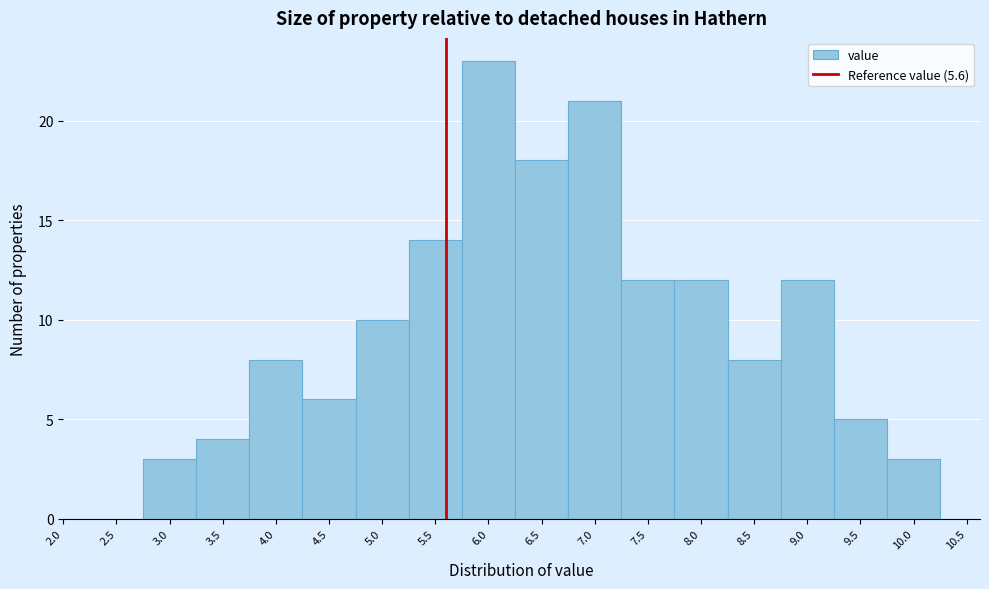

Reading left to right, list every bar in this chart as the range it spans on the x-axis followed by its height. The values are not printed on the chart, so give them approximately, as read against the axis.

2.75 to 3.25: 3
3.25 to 3.75: 4
3.75 to 4.25: 8
4.25 to 4.75: 6
4.75 to 5.25: 10
5.25 to 5.75: 14
5.75 to 6.25: 23
6.25 to 6.75: 18
6.75 to 7.25: 21
7.25 to 7.75: 12
7.75 to 8.25: 12
8.25 to 8.75: 8
8.75 to 9.25: 12
9.25 to 9.75: 5
9.75 to 10.25: 3